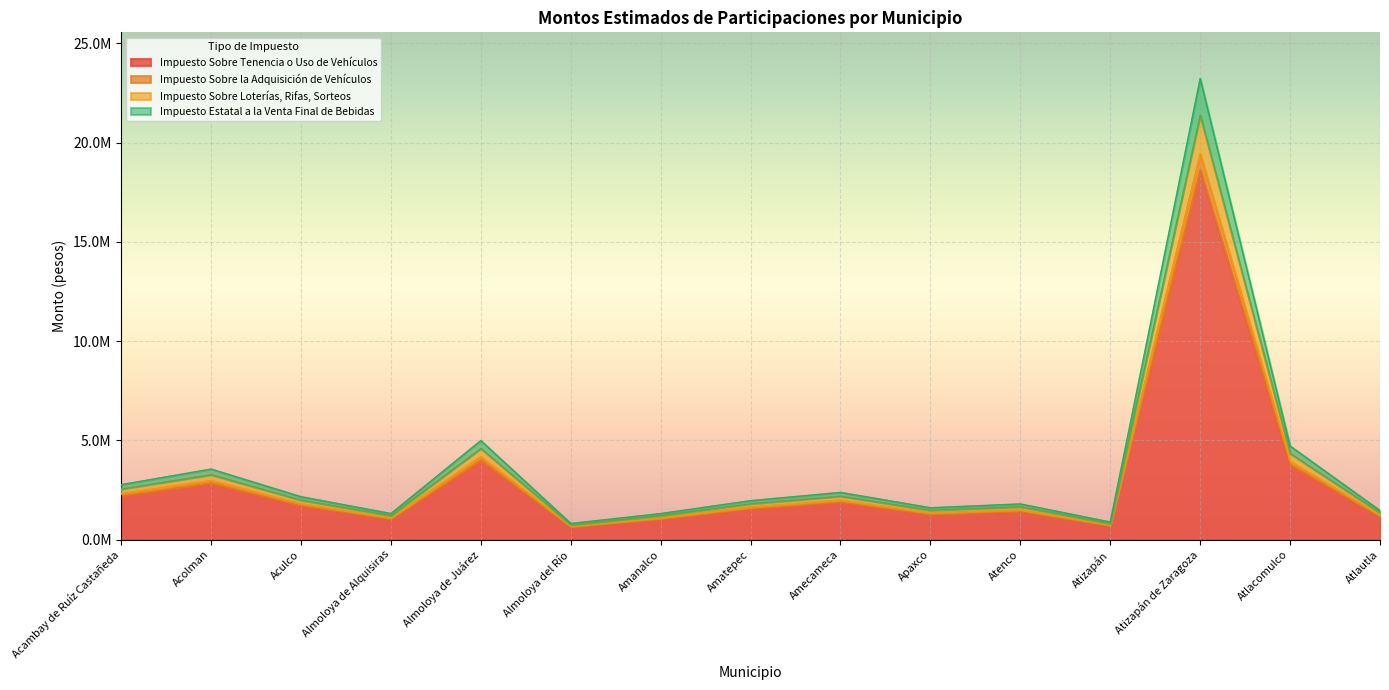

How many data points does each series have?

15